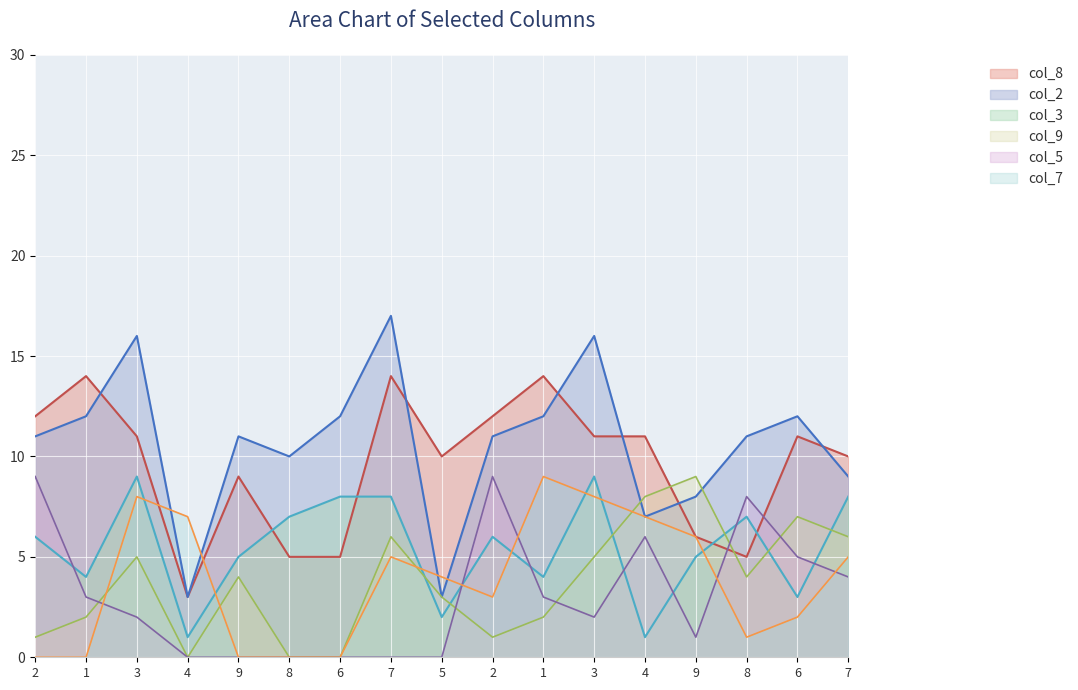

At how many categories does at least one series exceed 7?

11